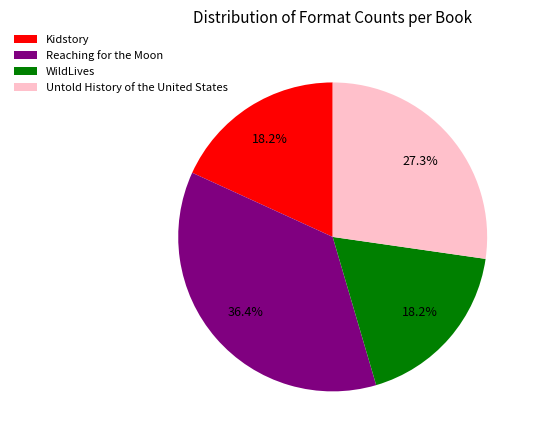

Is the sum of Reaching for the Moon and WildLives greater than half?

Yes